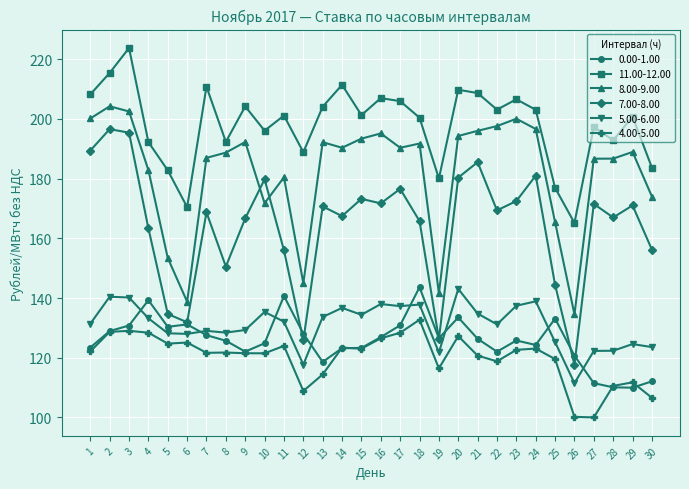

What is the difference between the maximum and minimum values in the 8.00-9.00 series?

69.7